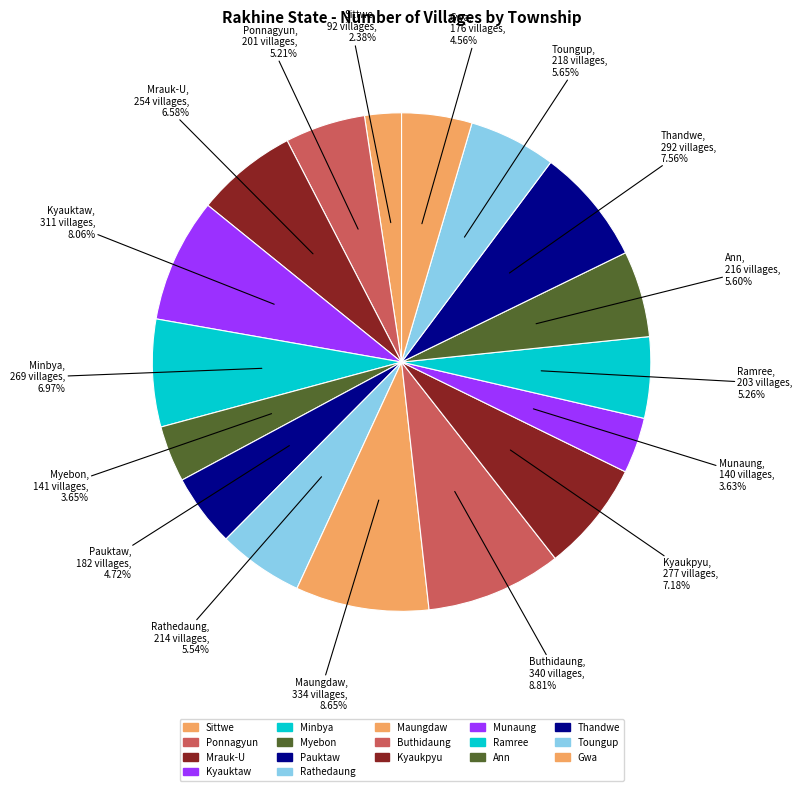

How many slices are in this pie chart?

17